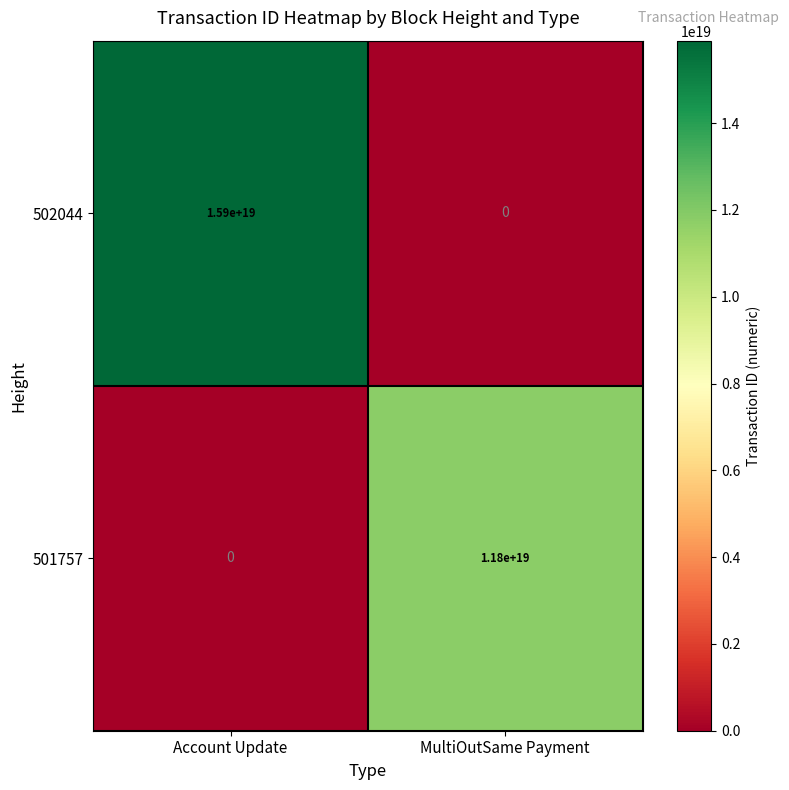

At which category is the sum across all series the highest?

Account Update